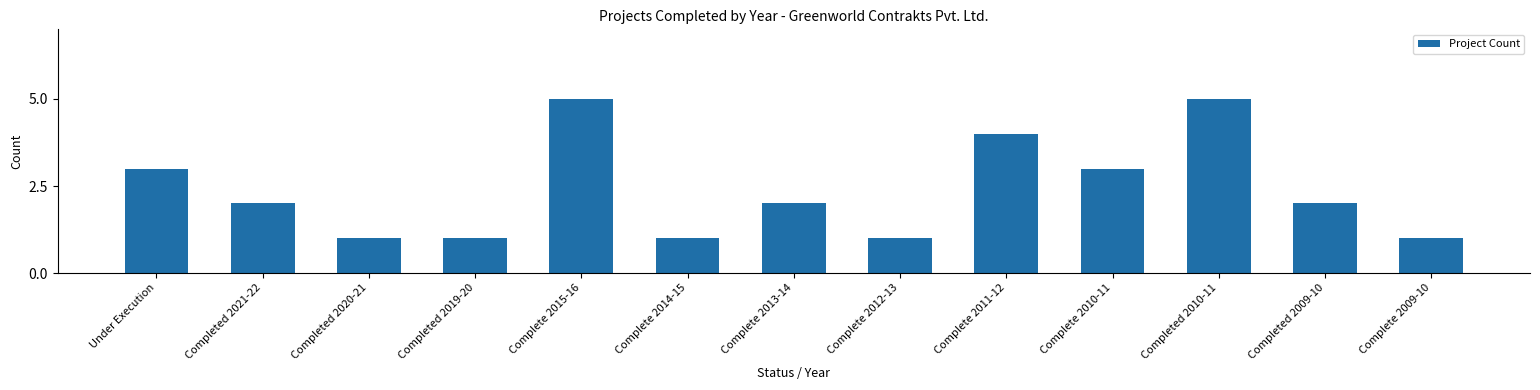

True or false: the data shows 1 at Complete 2012-13.

True